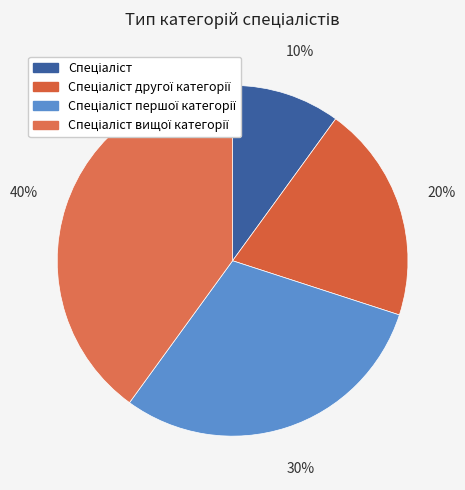

Does Спеціаліст вищої категорії represent more than half of the total?

No